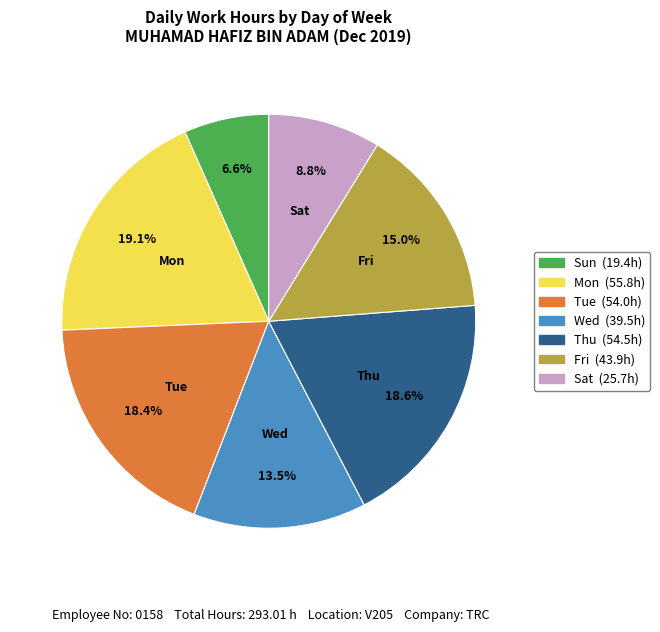

Does any single category account for the majority?

No